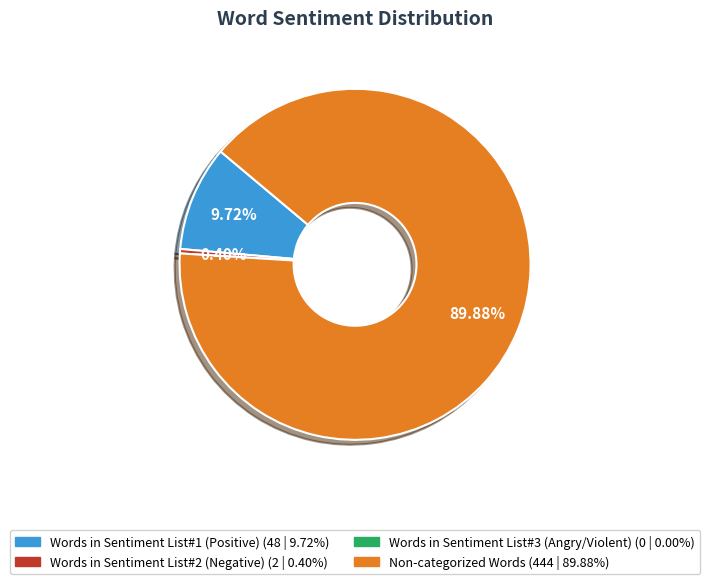

Count the number of slices in the pie.

3